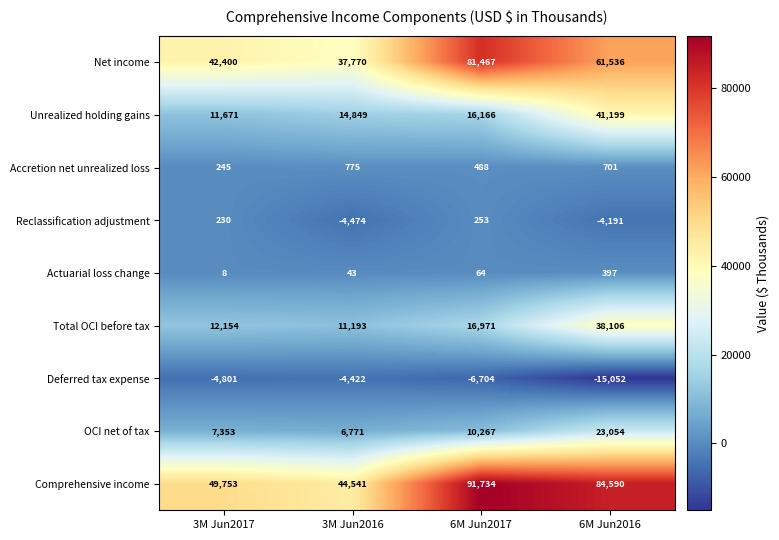

At which category does the chart reach its peak across all series?

6M Jun2017